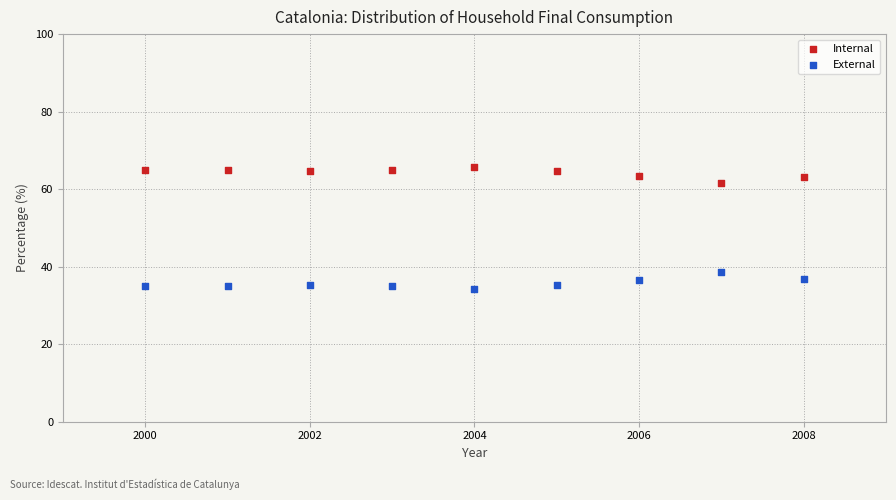

Across all data points, what is the range of Y values (max minus min)?

31.6